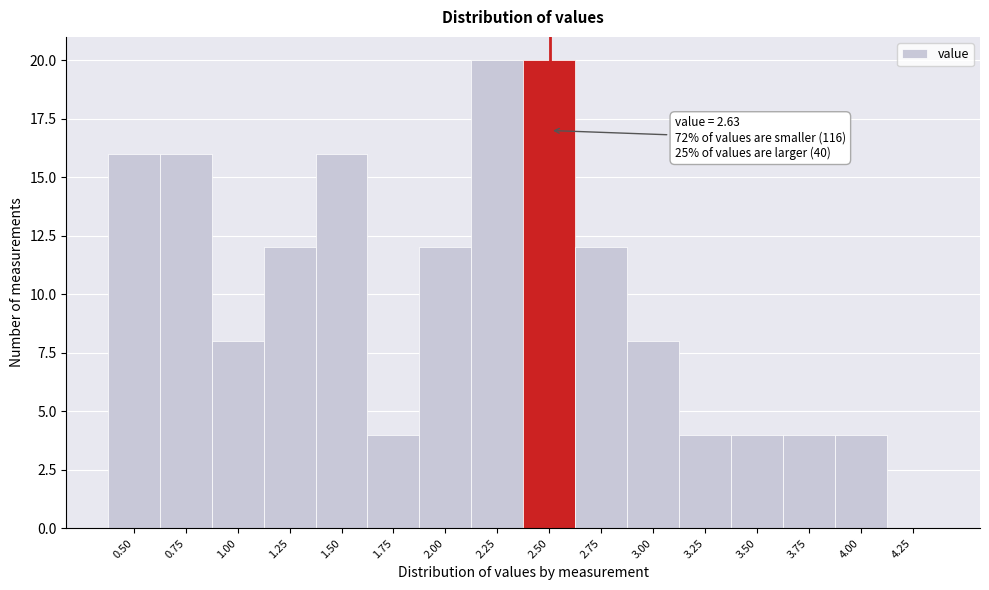

Reading right to left, list all the values displayed in this chart.

4.25=0	4.00=4	3.75=4	3.50=4	3.25=4	3.00=8	2.75=12	2.50=20	2.25=20	2.00=12	1.75=4	1.50=16	1.25=12	1.00=8	0.75=16	0.50=16